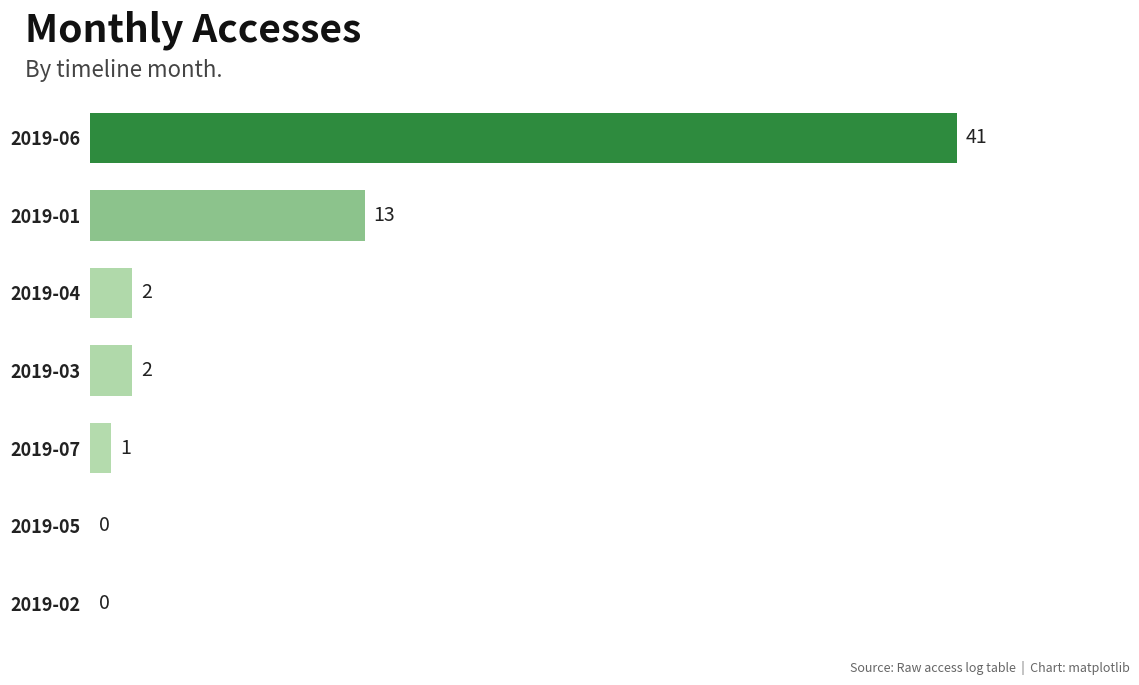

What is the sum of all values?

59